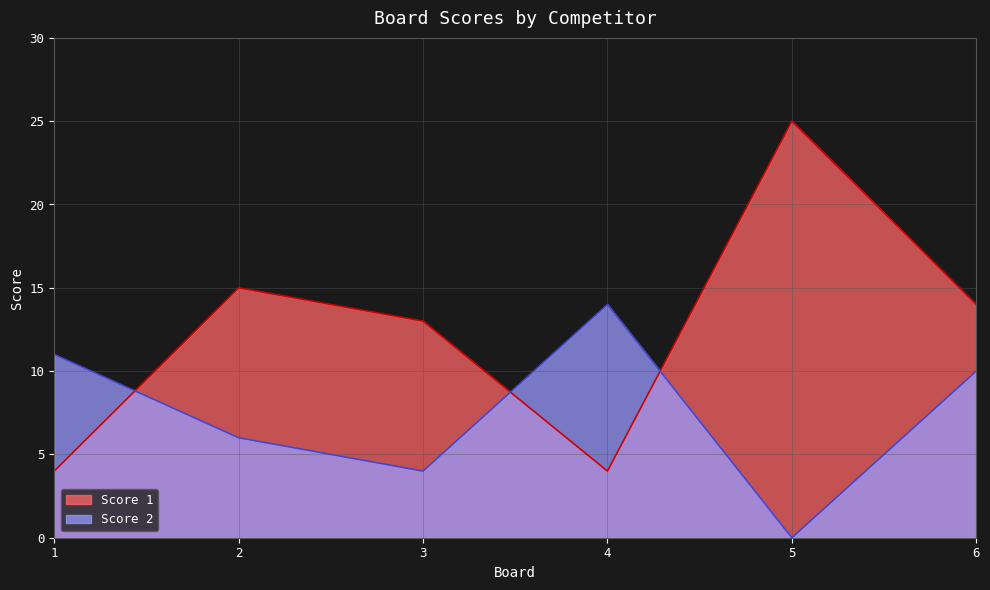

Which series has the largest total across all categories?

Score 1